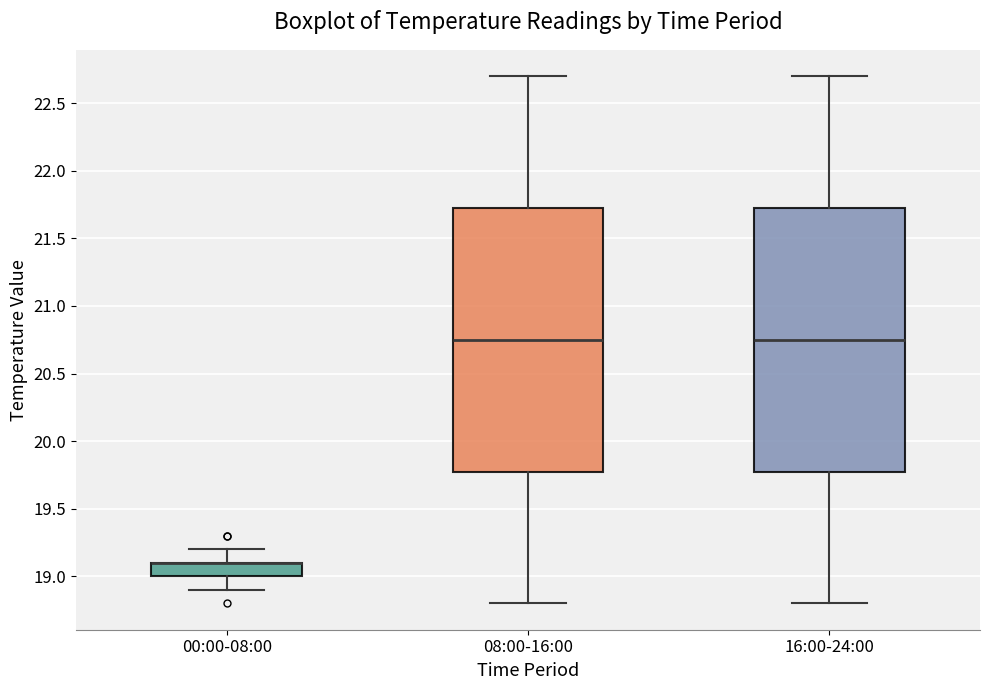

Reading left to right, read every box against the y-axis: the position of its median line, the range the box covers, and the ends of its whiskers. The values are not printed on the chart, so give them approximately, as read against the axis.

00:00-08:00: median 19.10 (drawn on the box's upper edge), box 19.00 to 19.10, whiskers 18.90 to 19.20
08:00-16:00: median 20.75, box 19.80 to 21.75, whiskers 18.80 to 22.70
16:00-24:00: median 20.75, box 19.80 to 21.75, whiskers 18.80 to 22.70